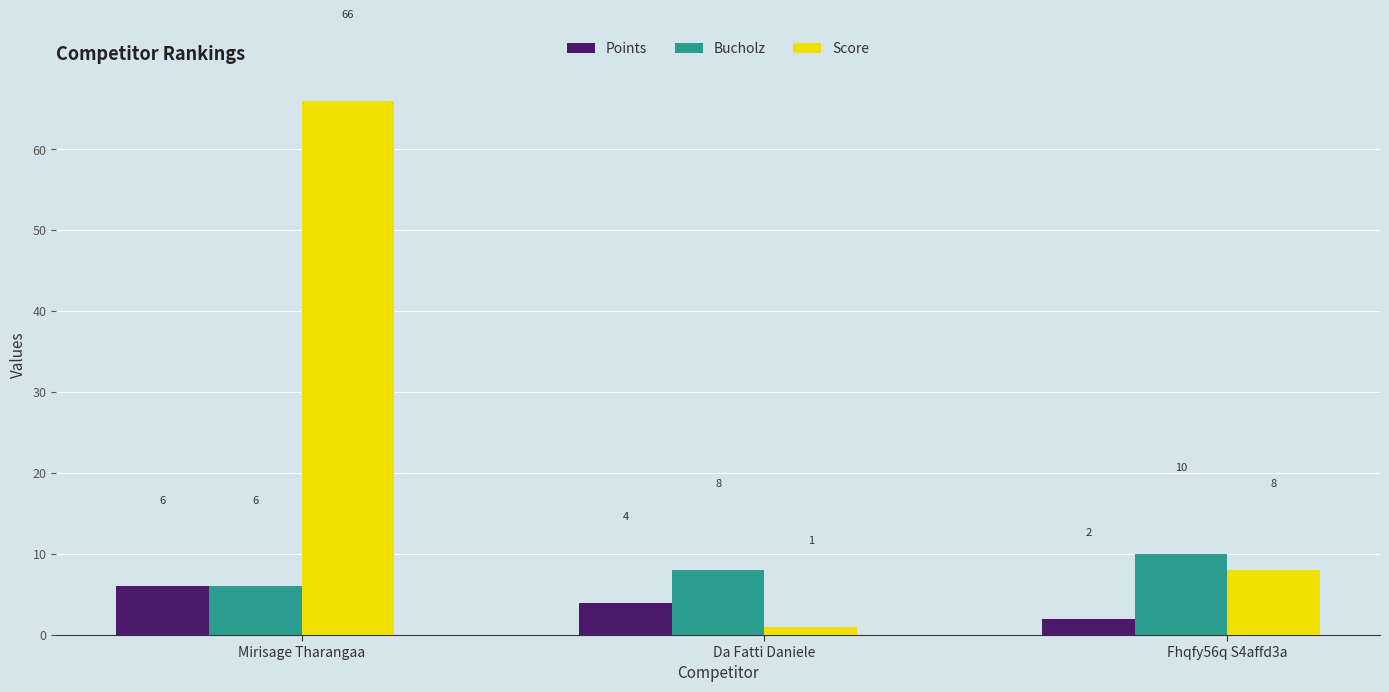

Reading left to right, extract all data points from this chart.

Points: Mirisage Tharangaa=6	Da Fatti Daniele=4	Fhqfy56q S4affd3a=2
Bucholz: Mirisage Tharangaa=6	Da Fatti Daniele=8	Fhqfy56q S4affd3a=10
Score: Mirisage Tharangaa=66	Da Fatti Daniele=1	Fhqfy56q S4affd3a=8